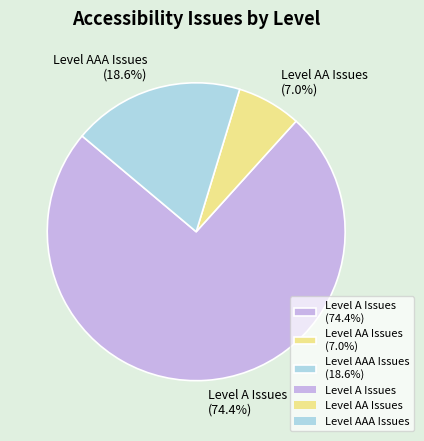

To the nearest percent, what is the combined percentage of Level AAA Issues and Level A Issues?

93%